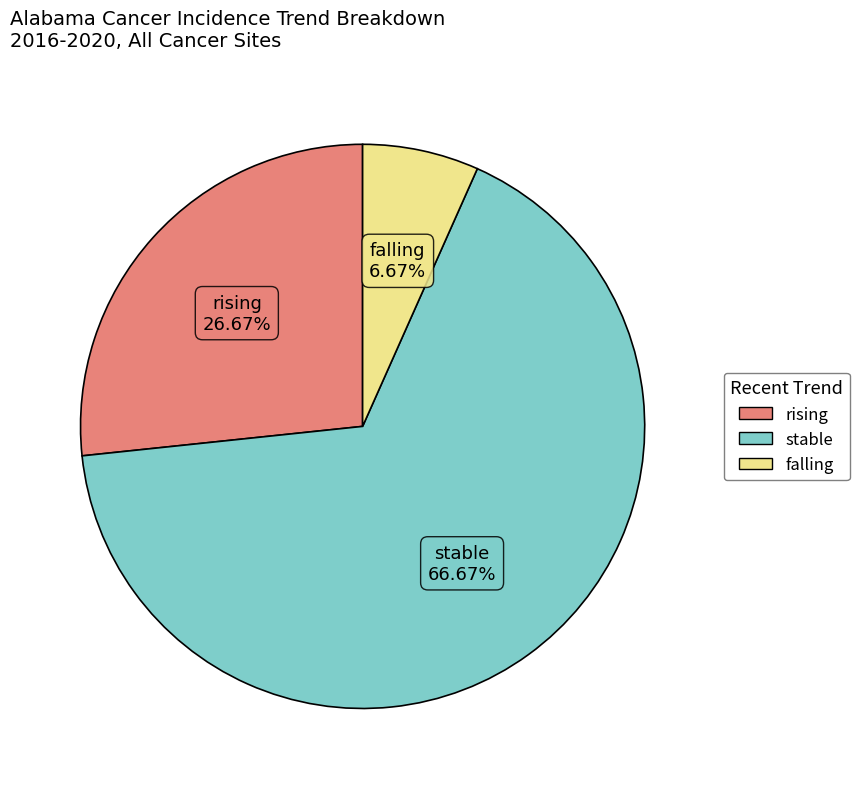

Does stable account for over 50% of the chart?

Yes